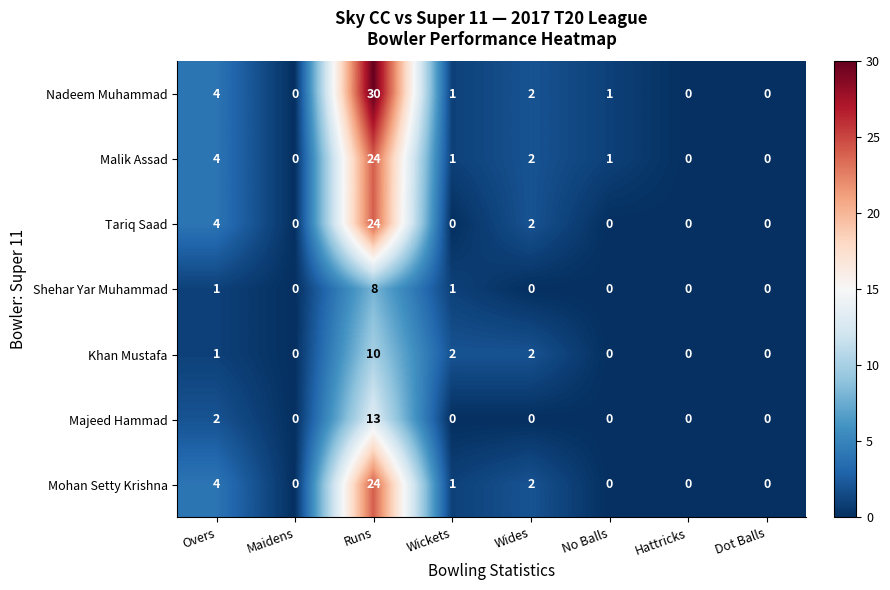

What is the spread (max minus min) of values at Overs?

3